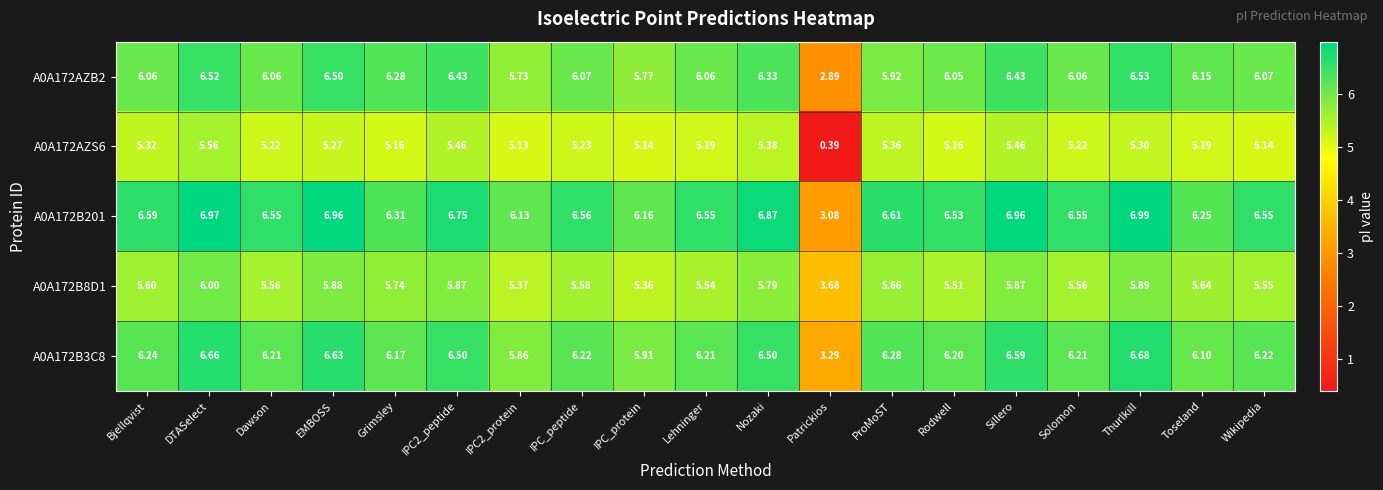

Where does the A0A172B3C8 series first go above 6?

Bjellqvist